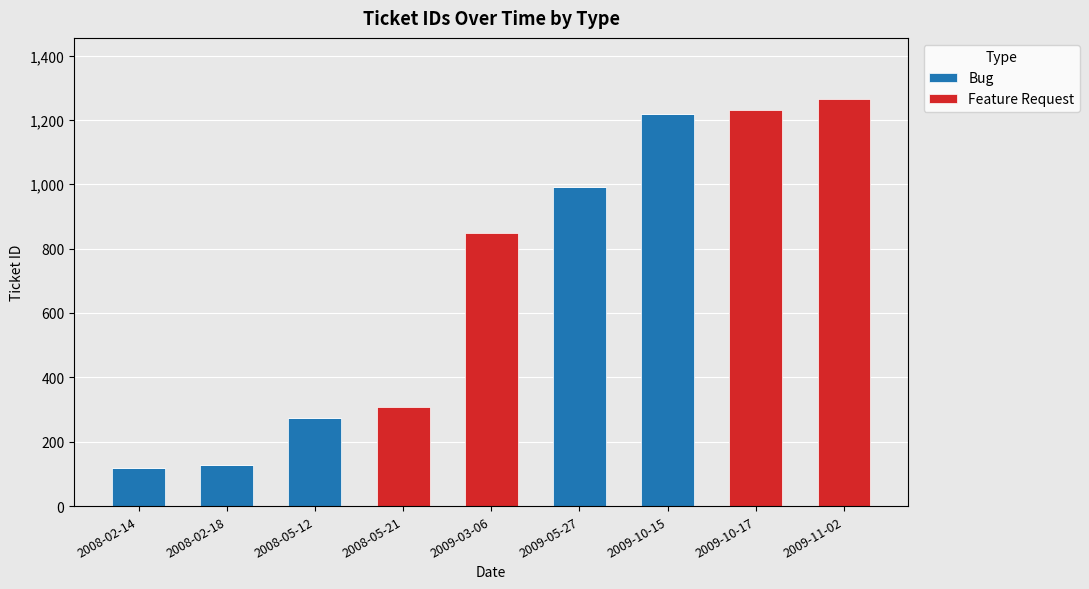

The value of Bug at 2008-02-18 is 204. True or false?

False